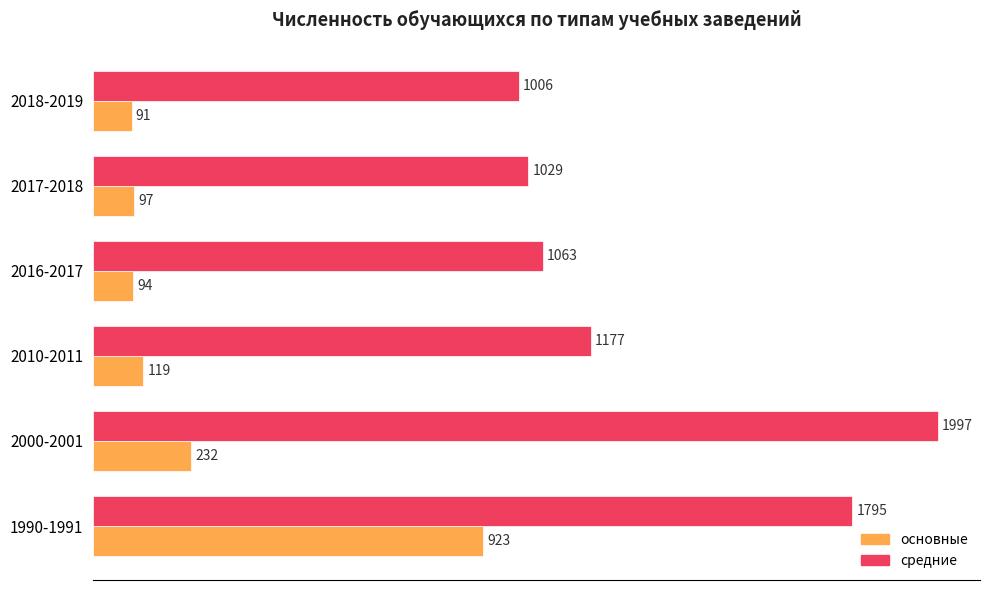

At how many categories does at least one series exceed 254?

6